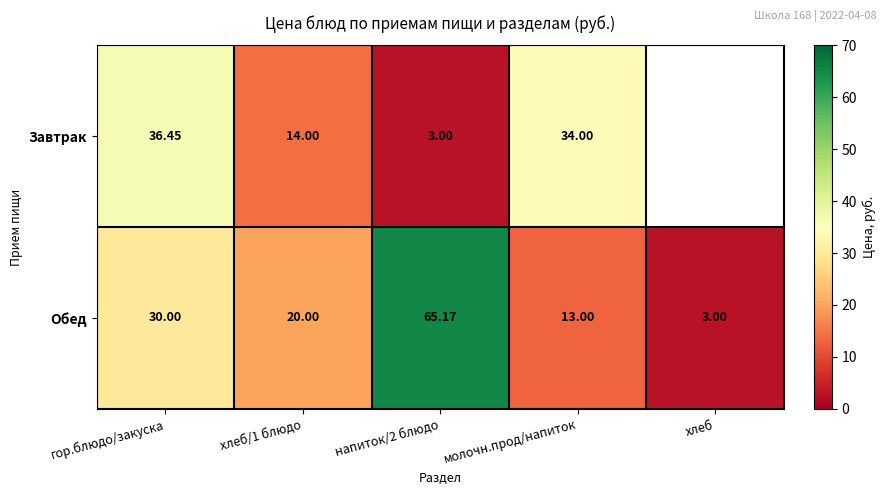

What is the maximum value for Обед?

65.2